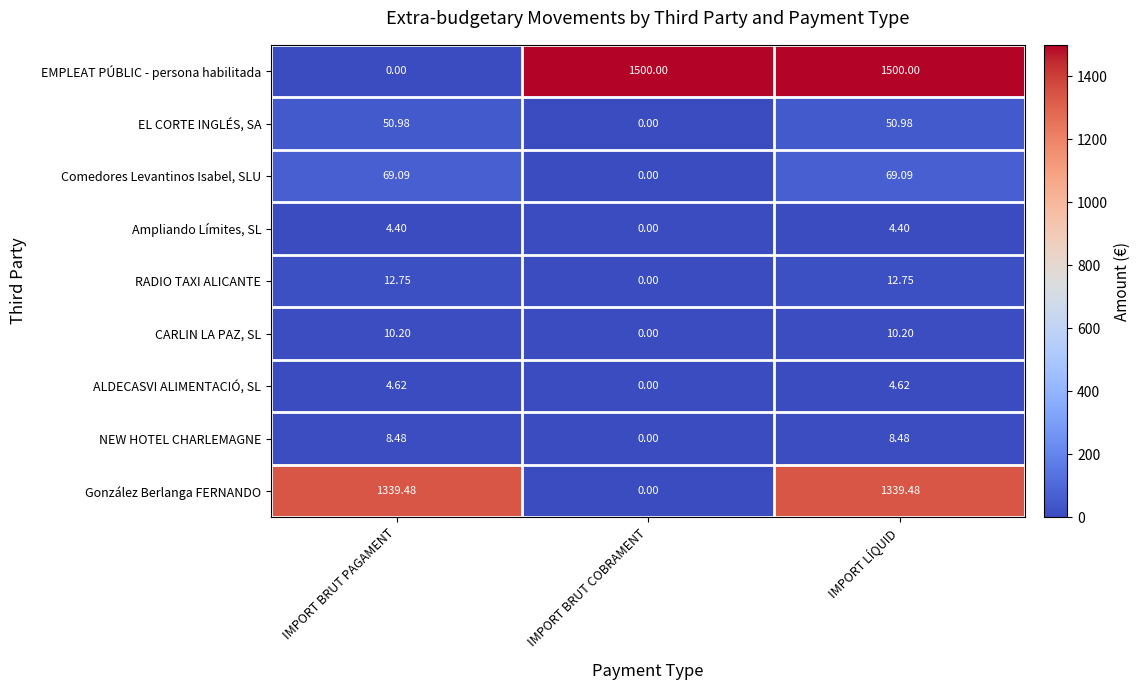

Which series changed the most between IMPORT BRUT PAGAMENT and IMPORT LÍQUID?

EMPLEAT PÚBLIC - persona habilitada